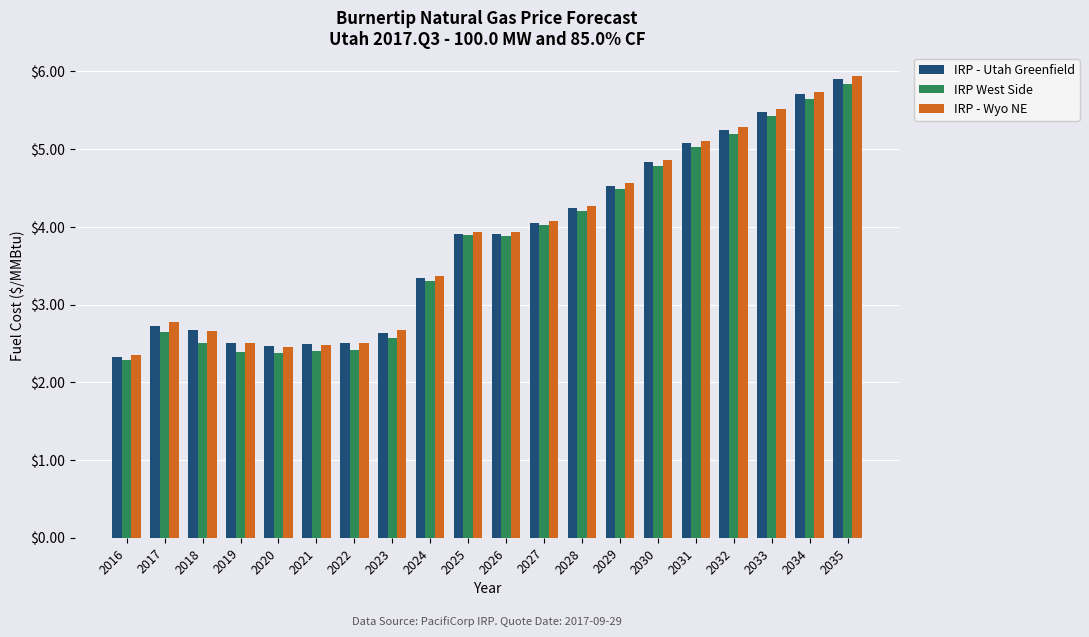

What is the minimum value for IRP - Utah Greenfield?

2.3